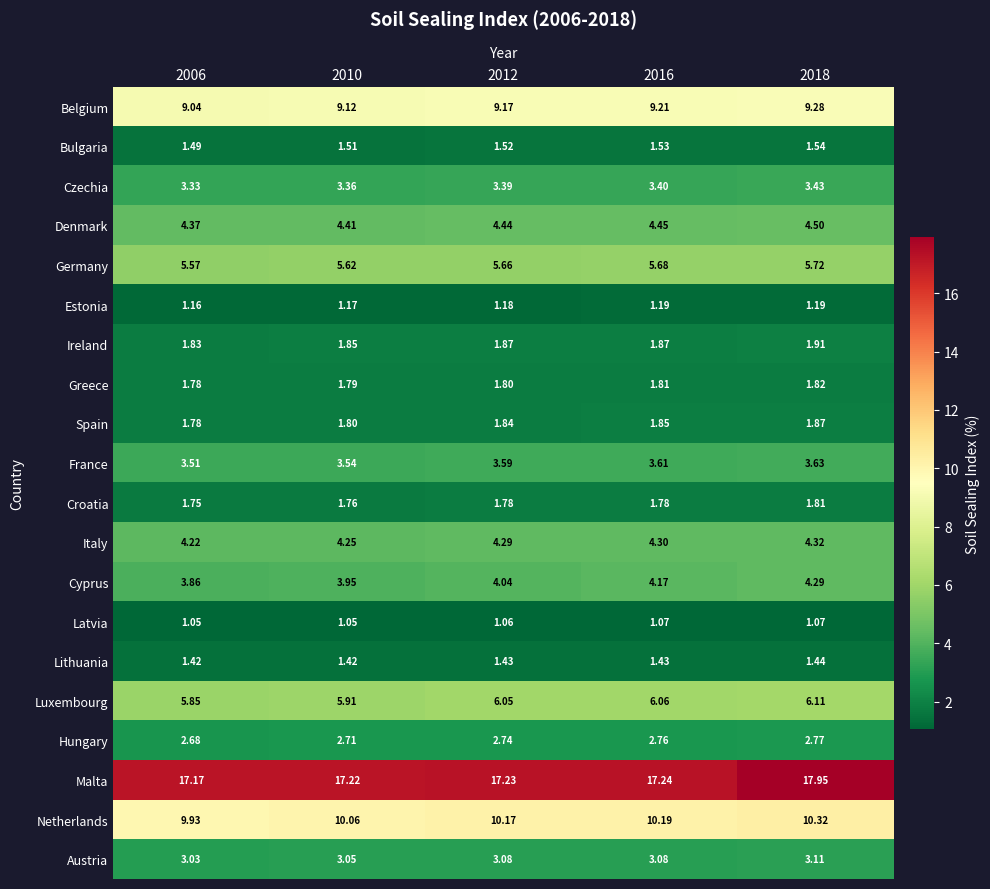

At how many categories does at least one series exceed 5?

5